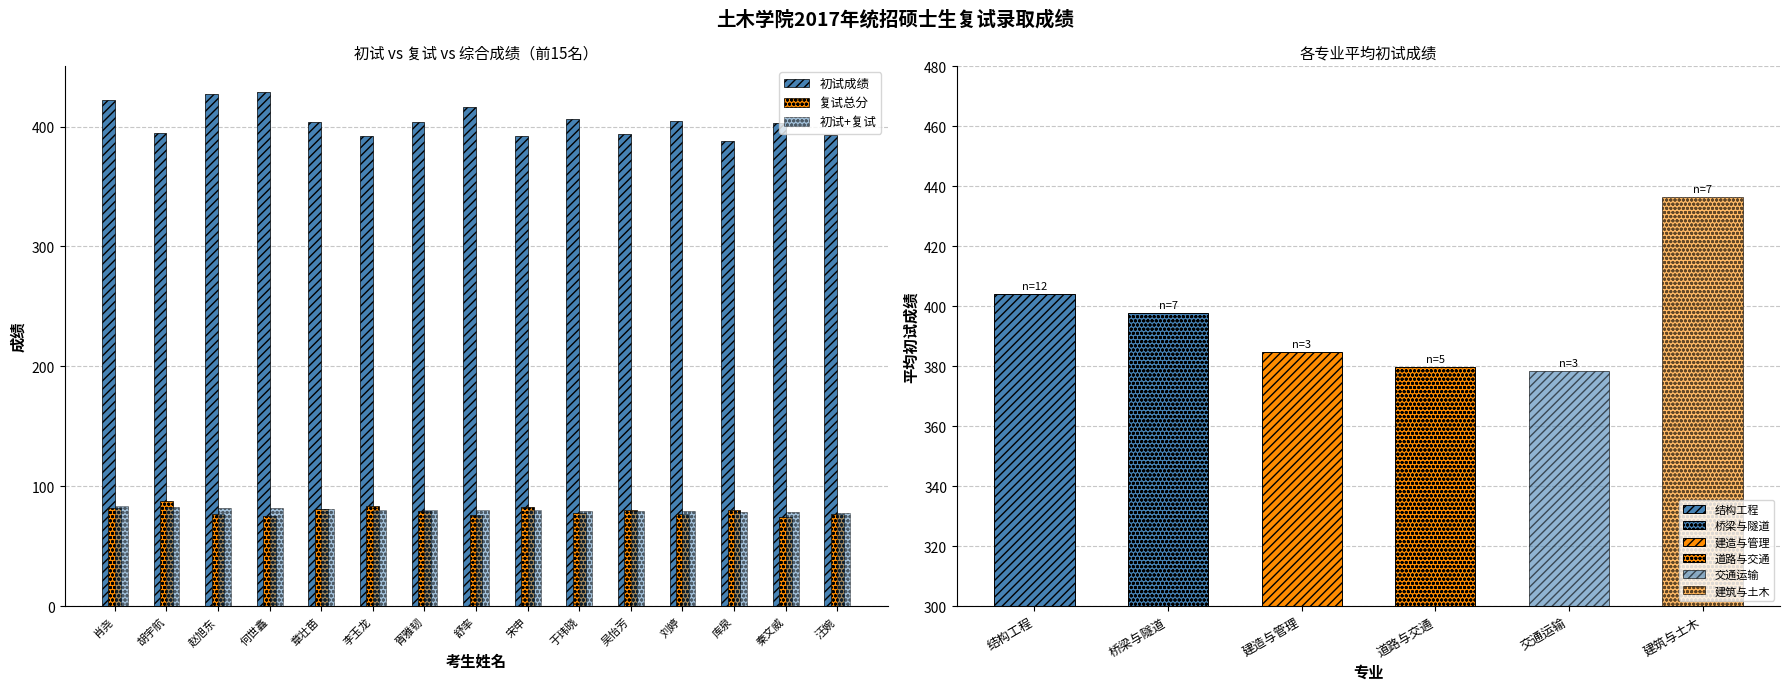

Where does the 初试+复试 series first go above 80?

肖尧